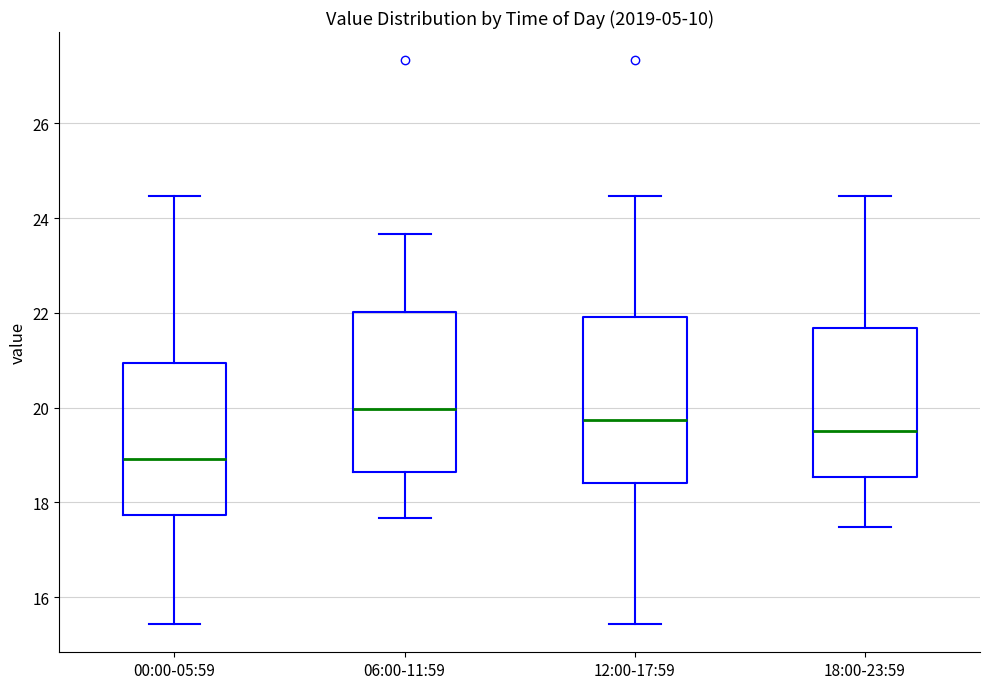

Reading left to right, read every box against the y-axis: the position of its median line, the range the box covers, and the ends of its whiskers. The values are not printed on the chart, so give them approximately, as read against the axis.

00:00-05:59: median 19.0, box 17.8 to 21.0, whiskers 15.4 to 24.4
06:00-11:59: median 20.0, box 18.6 to 22.0, whiskers 17.6 to 23.6
12:00-17:59: median 19.8, box 18.4 to 22.0, whiskers 15.4 to 24.4
18:00-23:59: median 19.6, box 18.6 to 21.6, whiskers 17.4 to 24.4